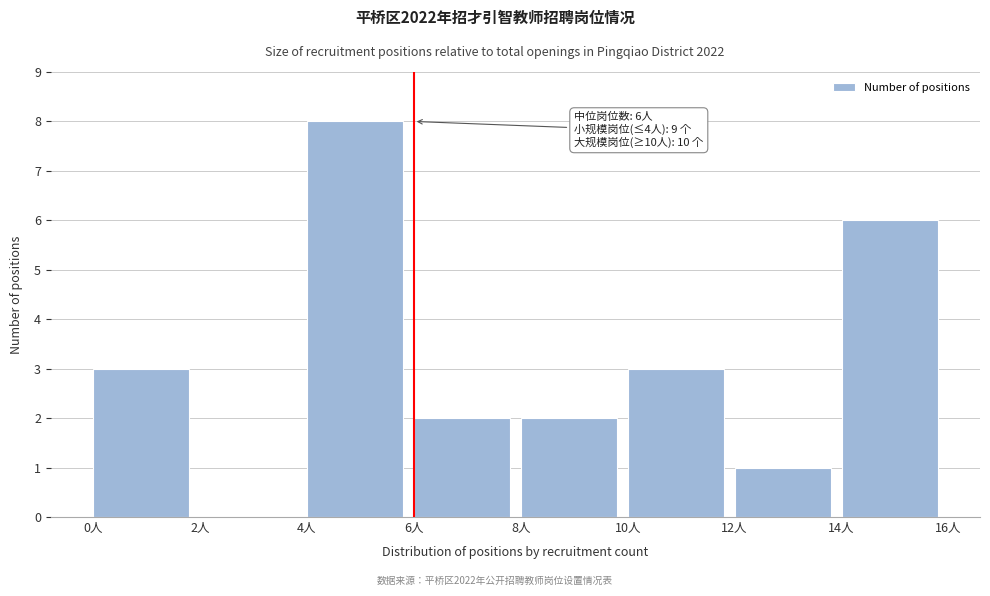

Over which range of the x-axis is the bar tallest?

4 to 6